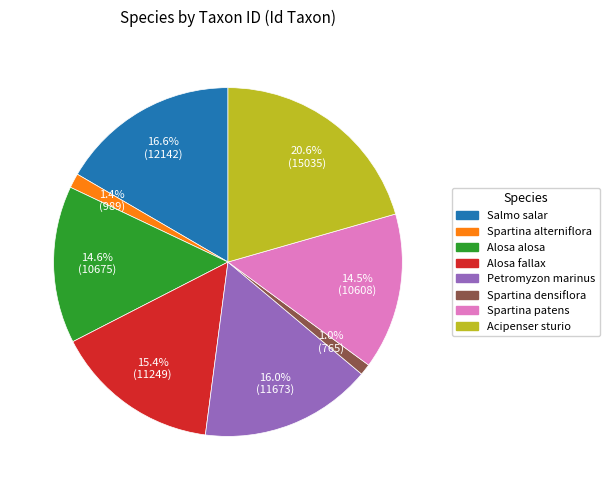

Does Alosa alosa represent more than half of the total?

No